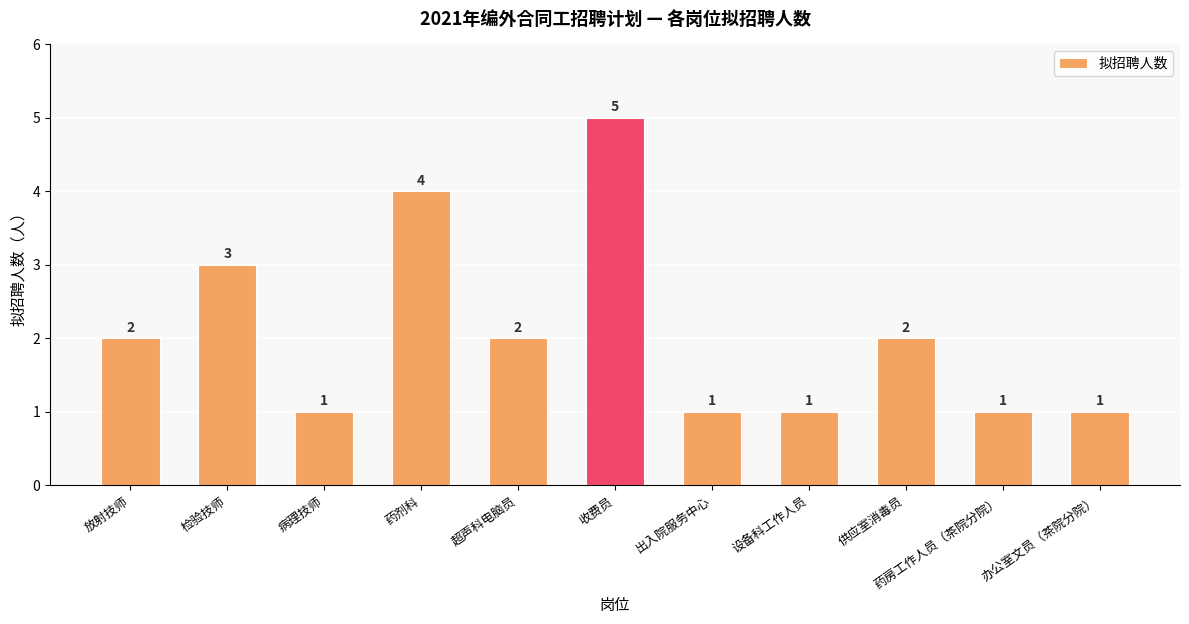

What is the change in value from 药剂科 to 收费员?

+1